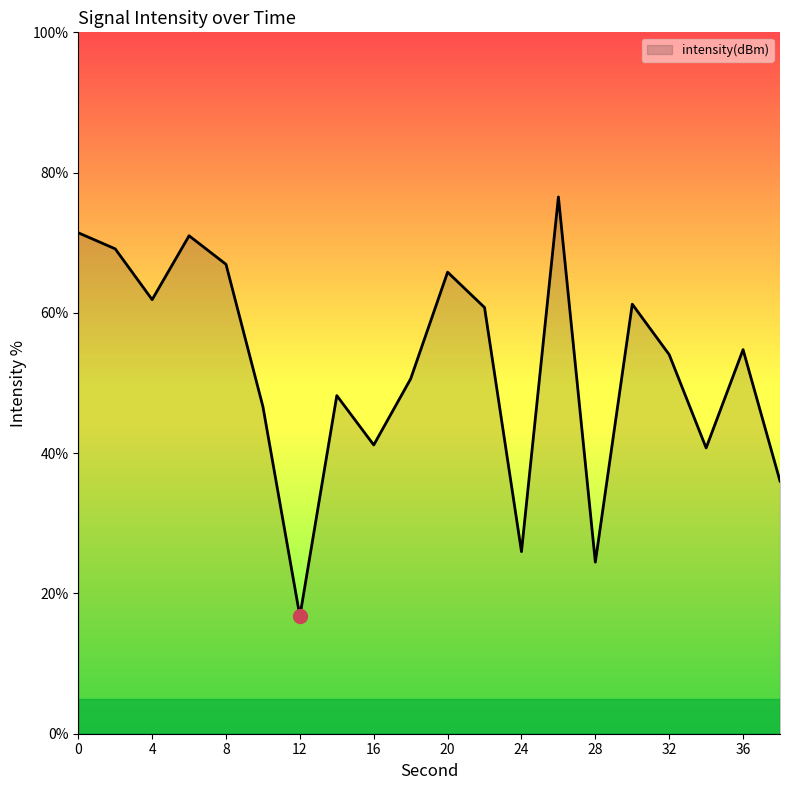

What is the difference between the maximum and minimum values?

59.8